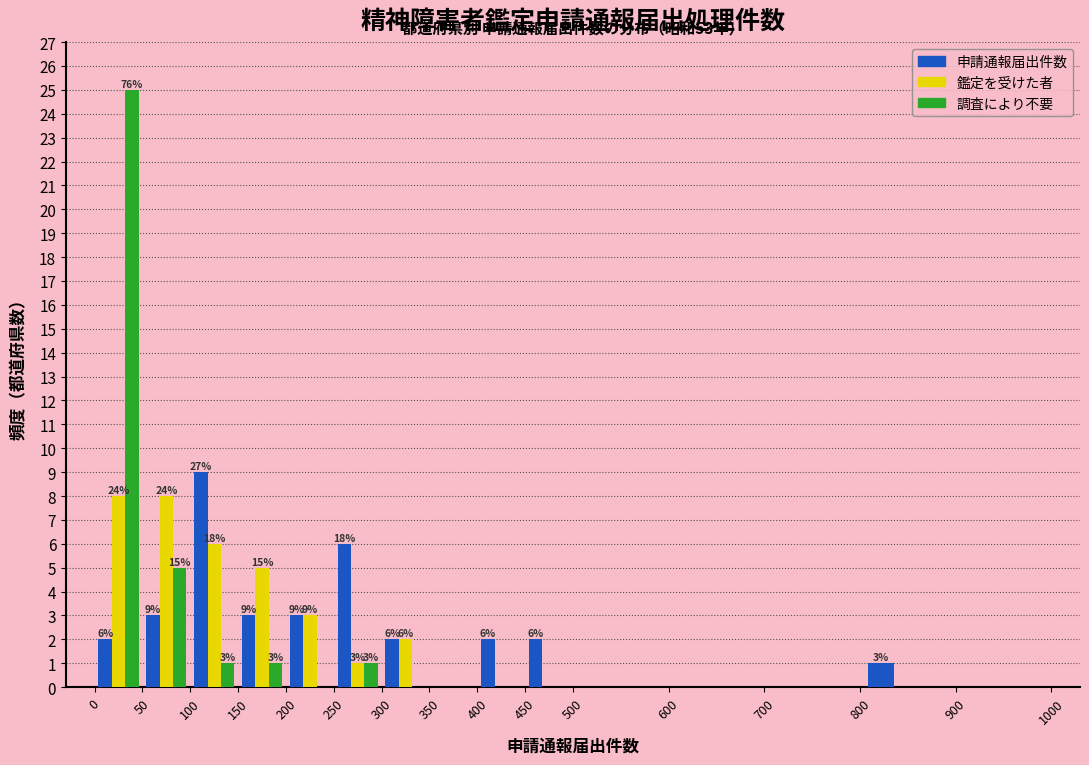

In the 申請通報届出件数 series, which range on the x-axis has the tallest bar?

100 to 150